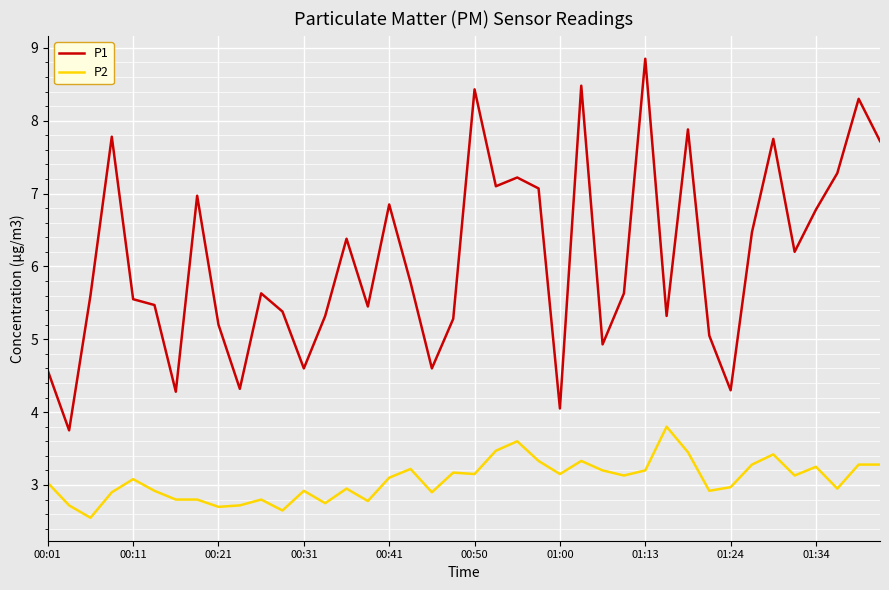

At how many categories does at least one series exceed 3?

40